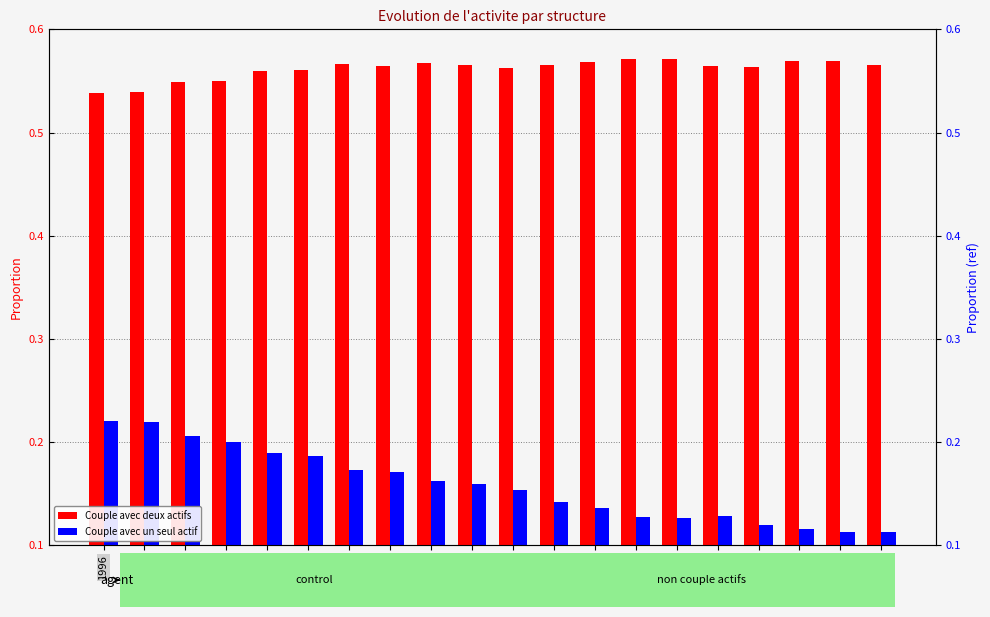

At which category is the sum across all series the highest?

1997